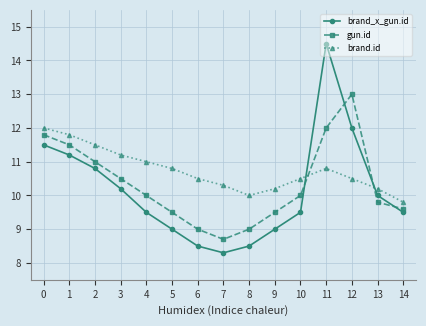

At which category is the sum across all series the highest?

11